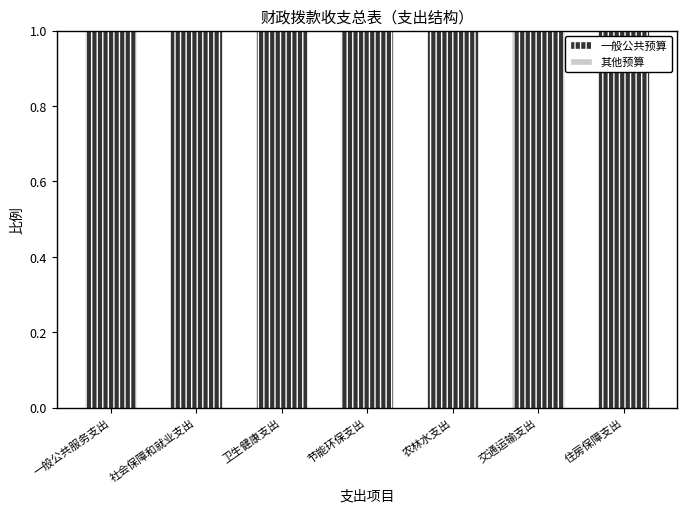

Reading right to left, transcribe all the data shown in this chart.

一般公共预算: 住房保障支出=1	交通运输支出=1	农林水支出=1	节能环保支出=1	卫生健康支出=1	社会保障和就业支出=1	一般公共服务支出=1
其他预算: 住房保障支出=0	交通运输支出=0	农林水支出=0	节能环保支出=0	卫生健康支出=0	社会保障和就业支出=0	一般公共服务支出=0